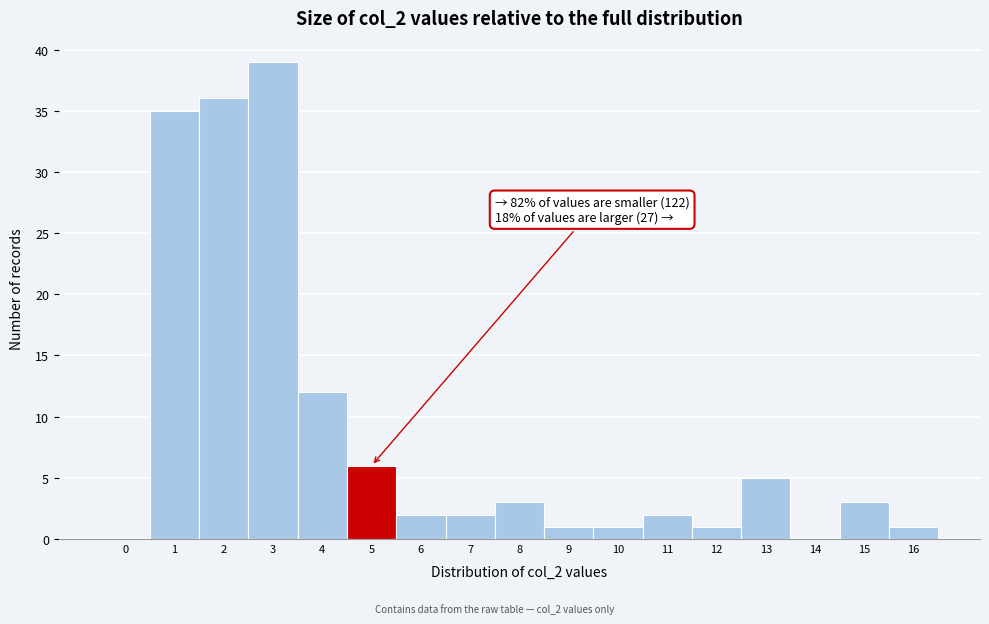

Reading right to left, list all the values displayed in this chart.

16=1	15=3	14=0	13=5	12=1	11=2	10=1	9=1	8=3	7=2	6=2	5=6	4=12	3=39	2=36	1=35	0=0